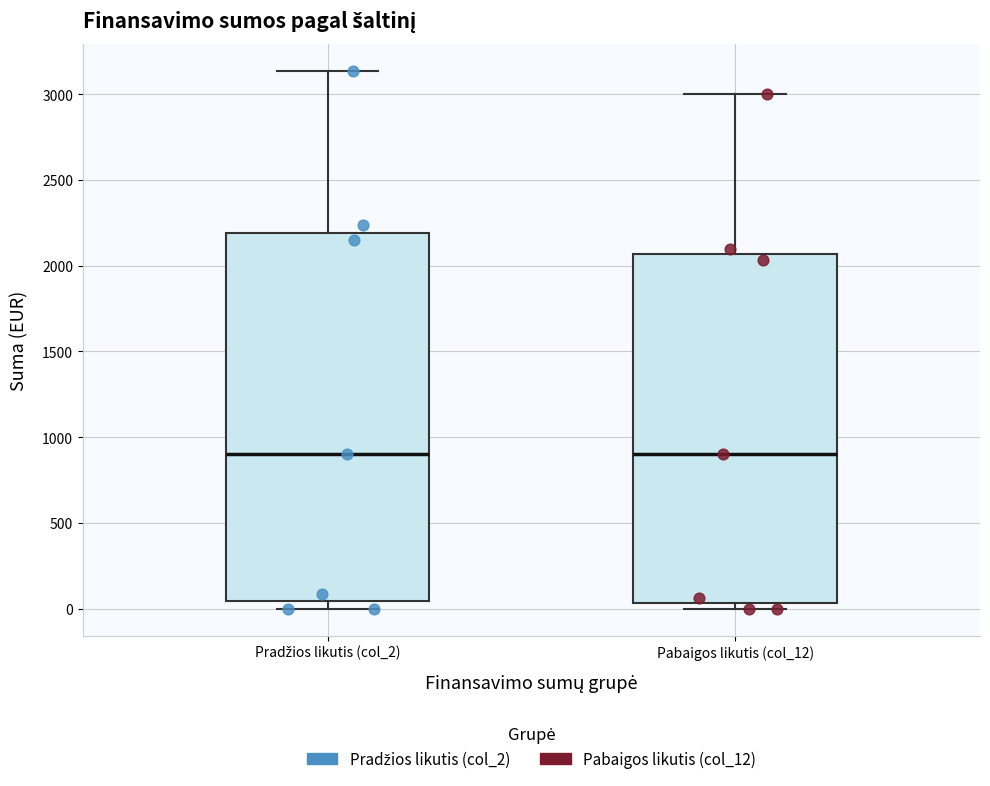

Reading left to right, transcribe this box plot: for each box, give where its median line is, the range the box spans, and where its two whiskers end, as read against the y-axis. The values are not printed on the chart, so give them approximately, as read against the axis.

Pradžios likutis (col_2): median 900, box 50 to 2200, whiskers 0 to 3150
Pabaigos likutis (col_12): median 900, box 50 to 2050, whiskers 0 to 3000